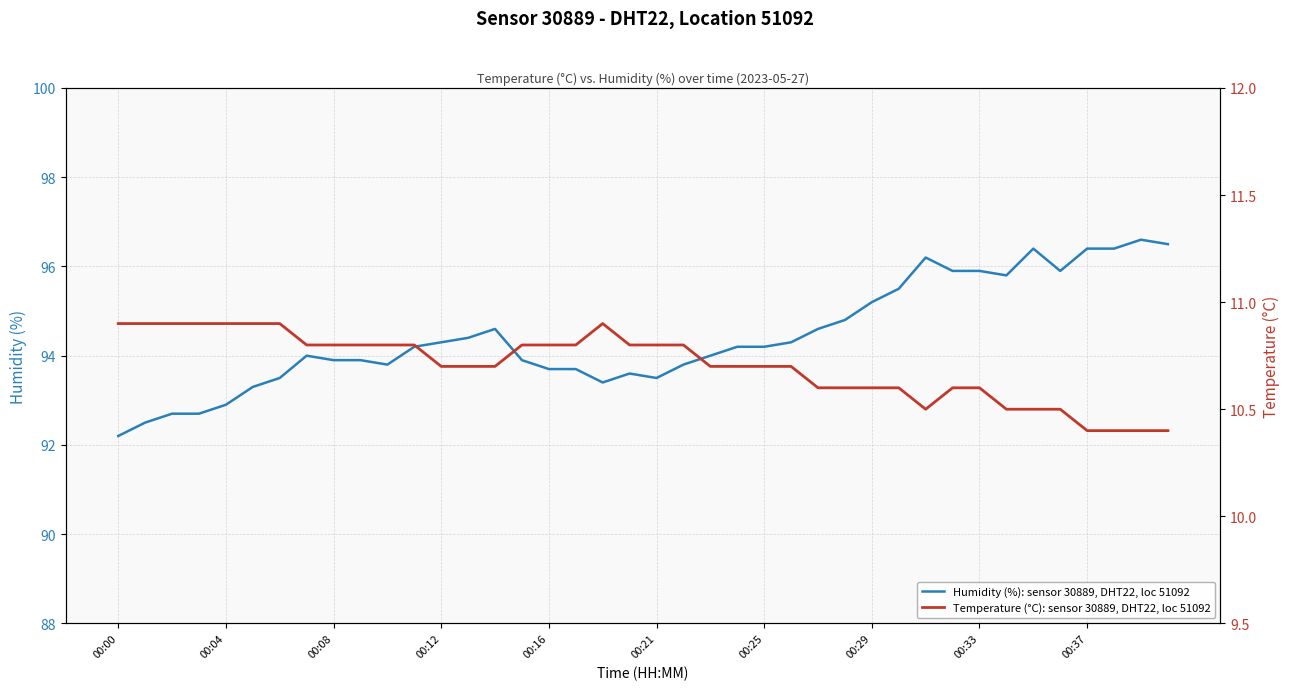

At 00:25, list the series in order from largest to smallest.

humidity, temperature